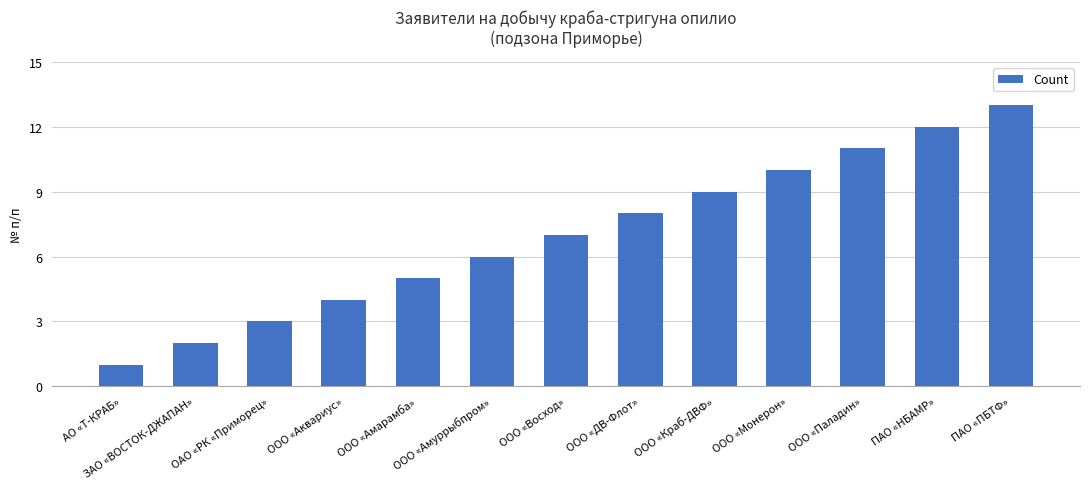

Reading left to right, what are all the values shown in this chart?

1	2	3	4	5	6	7	8	9	10	11	12	13